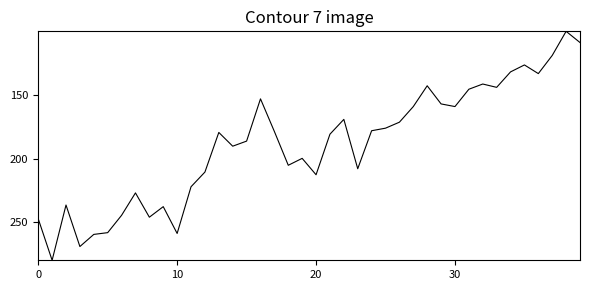

What is the maximum value shown in the chart?

280.0